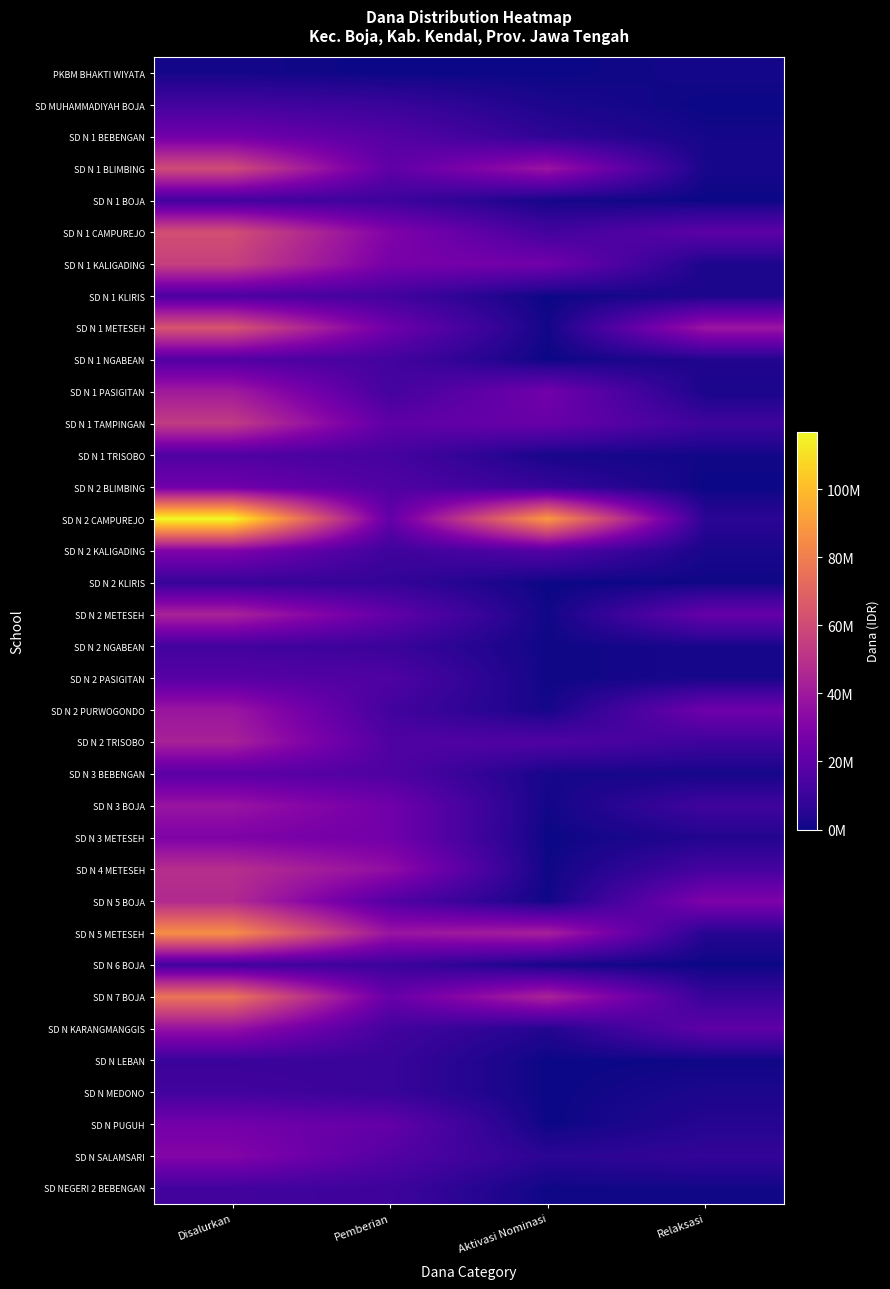

What is the difference between the highest and lowest values at Pemberian?

38025000